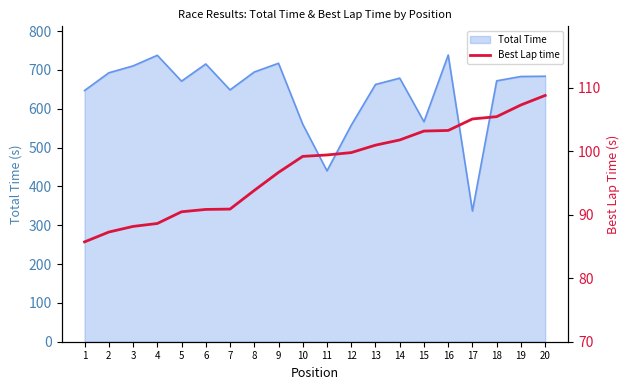

The chart shows a value of 105.1 at 17. True or false?

True